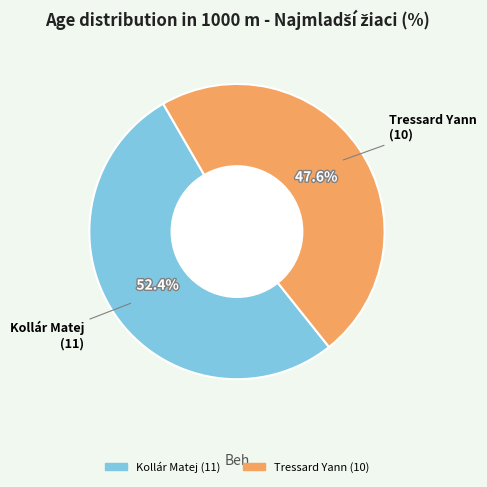

What is the ratio of the value at Kollár Matej to the value at Tressard Yann?

1.1